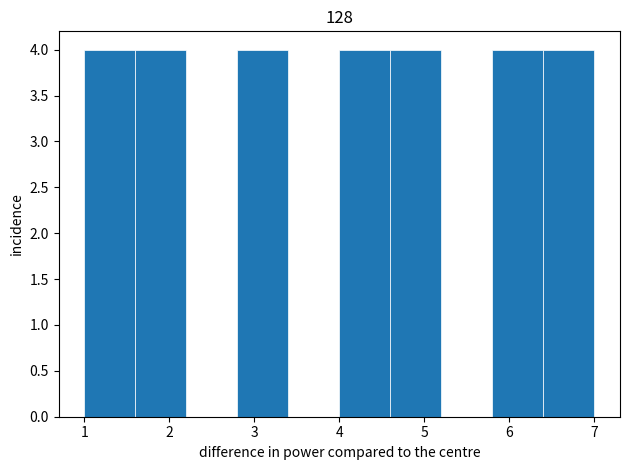

How tall is the bar that spans 2.8 to 3.4 on the x-axis? The values are not printed on the chart, so give them approximately, as read against the axis.

4